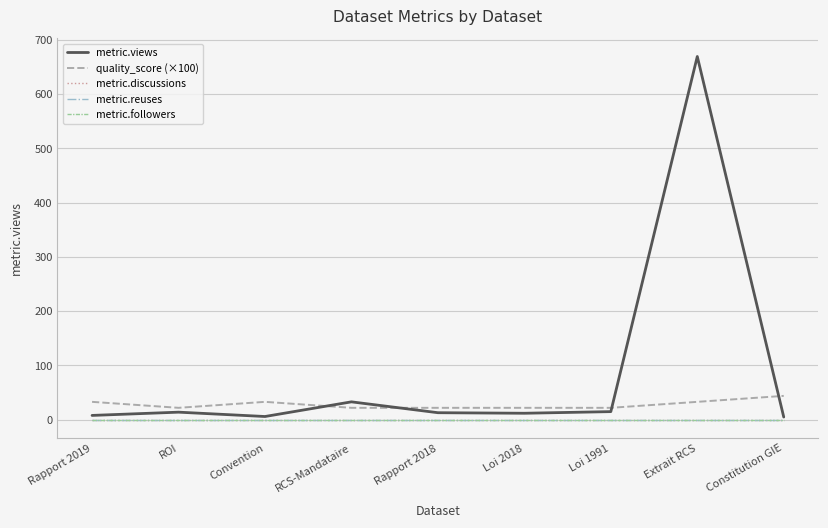

At which category is the sum across all series the highest?

Extrait RCS